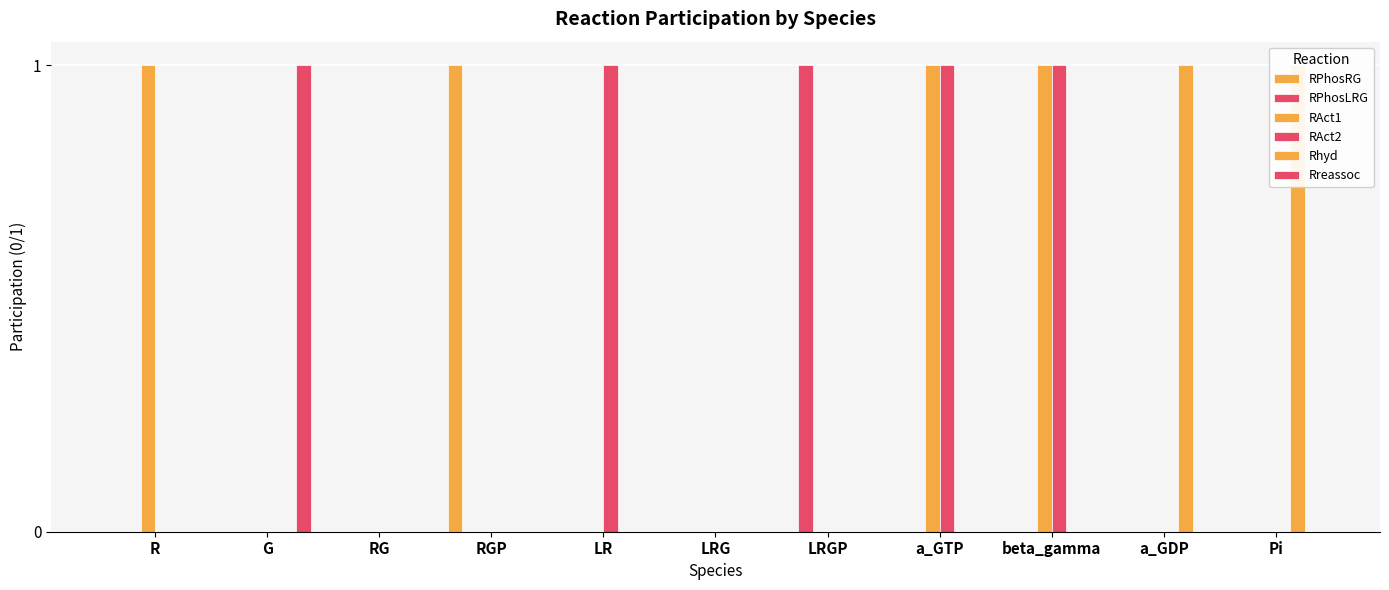

Reading left to right, what are all the values shown in this chart?

RPhosRG: R=0	G=0	RG=0	RGP=1	LR=0	LRG=0	LRGP=0	a_GTP=0	beta_gamma=0	a_GDP=0	Pi=0
RPhosLRG: R=0	G=0	RG=0	RGP=0	LR=0	LRG=0	LRGP=1	a_GTP=0	beta_gamma=0	a_GDP=0	Pi=0
RAct1: R=1	G=0	RG=0	RGP=0	LR=0	LRG=0	LRGP=0	a_GTP=1	beta_gamma=1	a_GDP=0	Pi=0
RAct2: R=0	G=0	RG=0	RGP=0	LR=1	LRG=0	LRGP=0	a_GTP=1	beta_gamma=1	a_GDP=0	Pi=0
Rhyd: R=0	G=0	RG=0	RGP=0	LR=0	LRG=0	LRGP=0	a_GTP=0	beta_gamma=0	a_GDP=1	Pi=1
Rreassoc: R=0	G=1	RG=0	RGP=0	LR=0	LRG=0	LRGP=0	a_GTP=0	beta_gamma=0	a_GDP=0	Pi=0